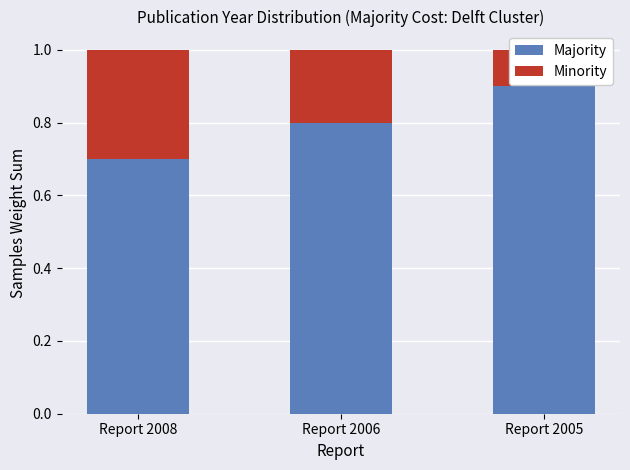

What is the total value across all series at Report 2008?

1.0